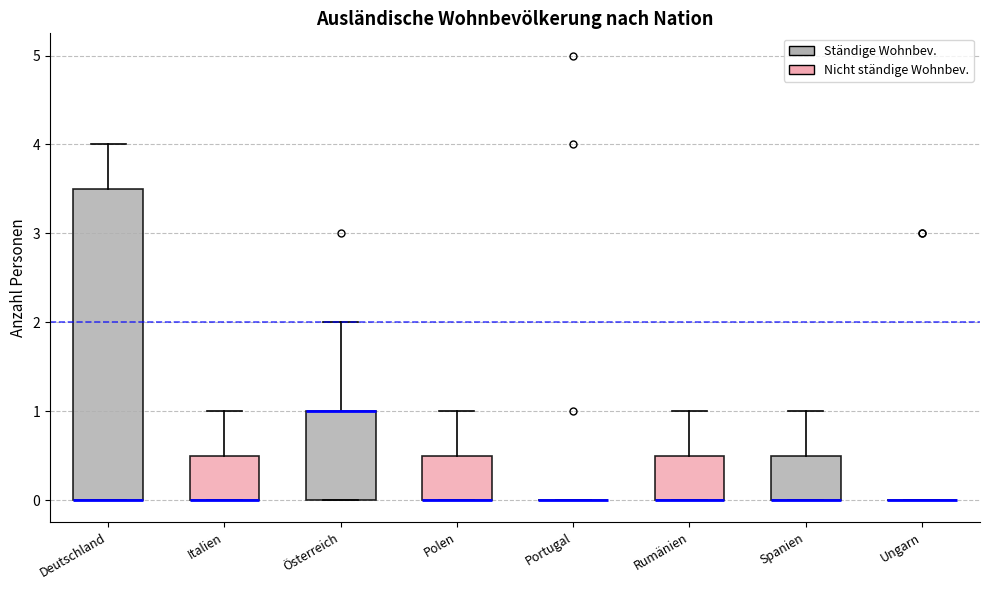

Reading left to right, transcribe this box plot: for each box, give where its median line is, the range the box spans, and where its two whiskers end, as read against the y-axis. The values are not printed on the chart, so give them approximately, as read against the axis.

Deutschland: median 0.0 (drawn on the box's lower edge), box 0.0 to 3.5, whiskers 0.0 to 4.0
Italien: median 0.0 (drawn on the box's lower edge), box 0.0 to 0.5, whiskers 0.0 to 1.0
Österreich: median 1.0 (drawn on the box's upper edge), box 0.0 to 1.0, whiskers 0.0 to 2.0
Polen: median 0.0 (drawn on the box's lower edge), box 0.0 to 0.5, whiskers 0.0 to 1.0
Portugal: box collapsed to a line at 0.0, whiskers 0.0 to 0.0
Rumänien: median 0.0 (drawn on the box's lower edge), box 0.0 to 0.5, whiskers 0.0 to 1.0
Spanien: median 0.0 (drawn on the box's lower edge), box 0.0 to 0.5, whiskers 0.0 to 1.0
Ungarn: box collapsed to a line at 0.0, whiskers 0.0 to 0.0